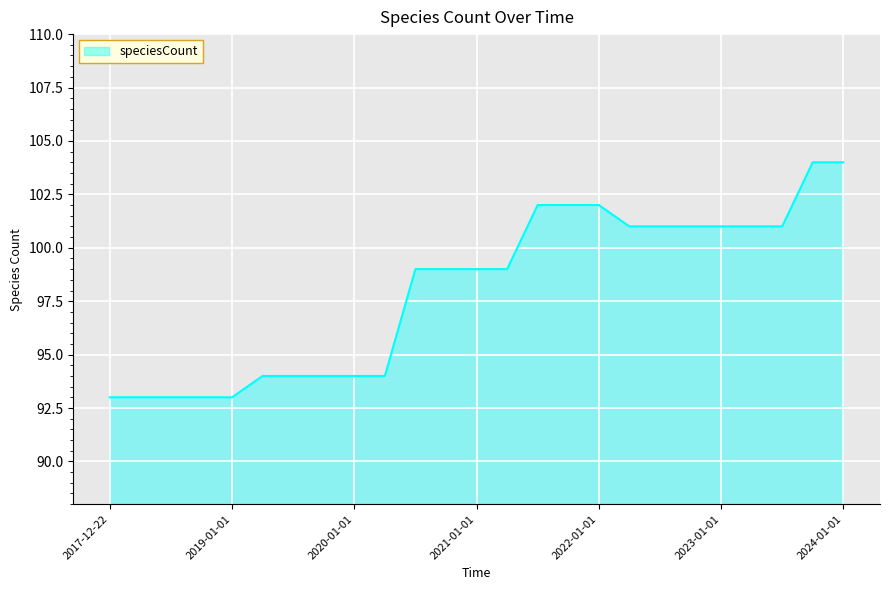

What is the maximum value shown in the chart?

104